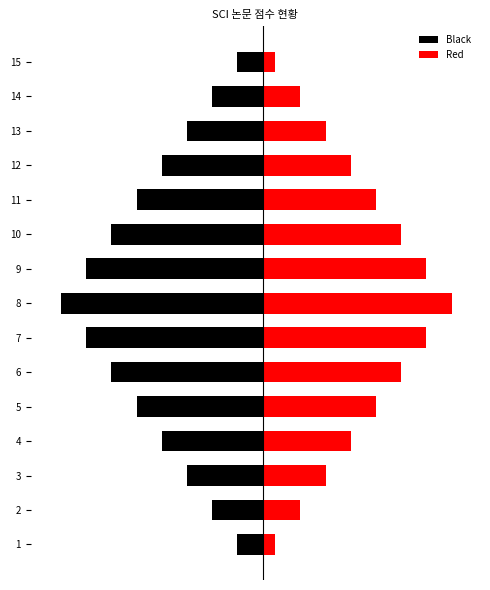

Is the value of Red at 6 greater than the value of Black at 4?

Yes